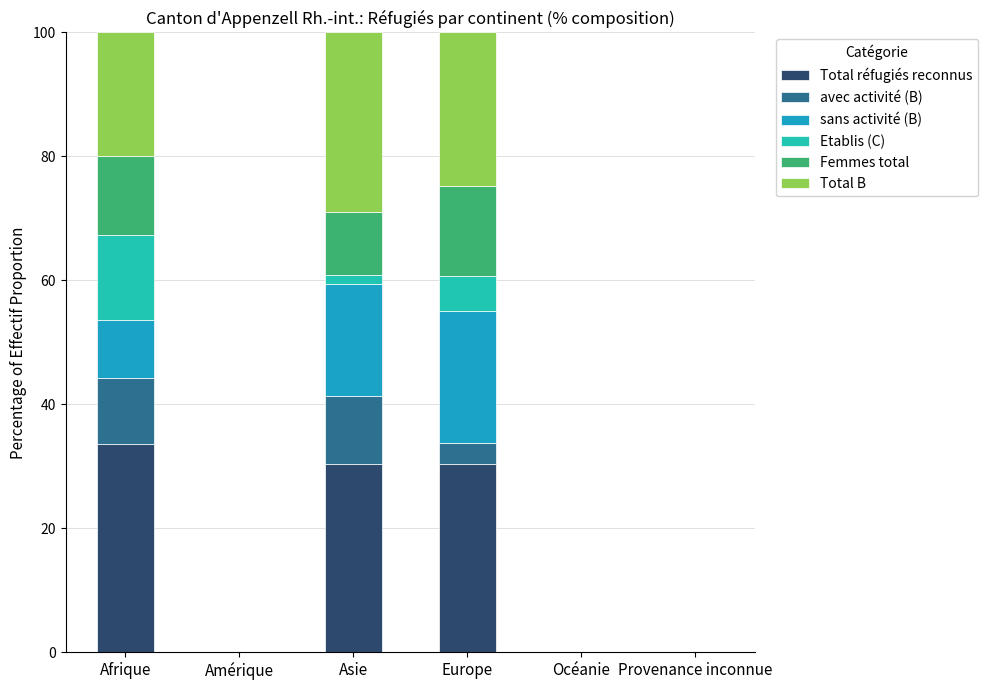

What is the sum of all Total réfugiés reconnus values?

94.4